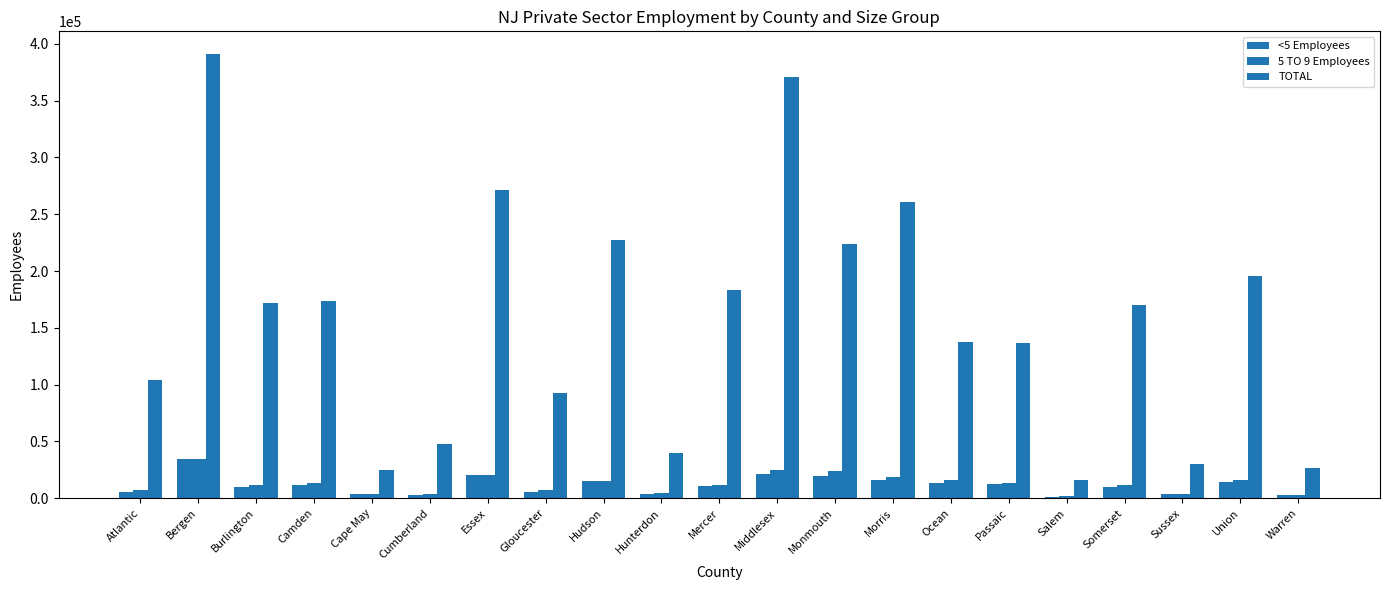

How many series are shown in this chart?

3